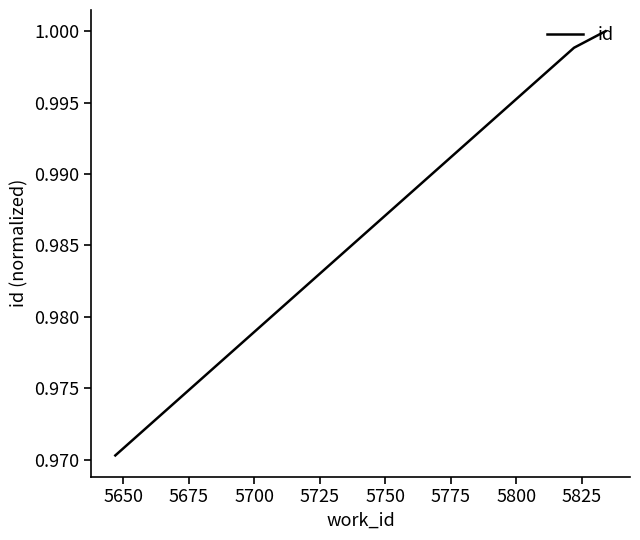

What is the sum of all values?

3.0